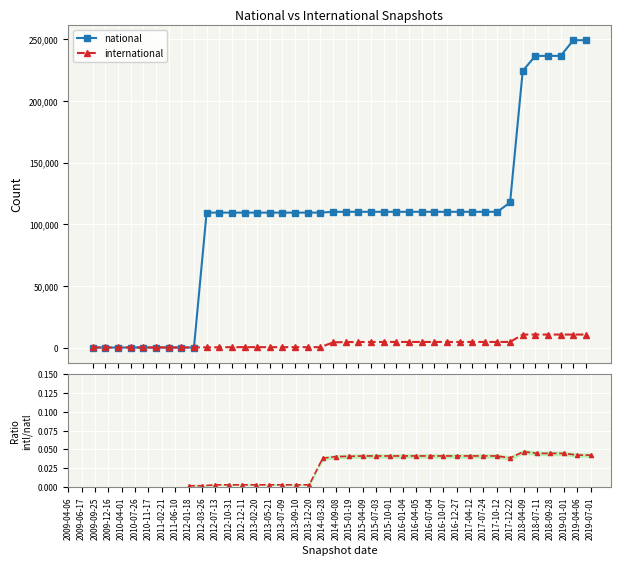

What is the label of the 38th point from the left?

2019-01-01